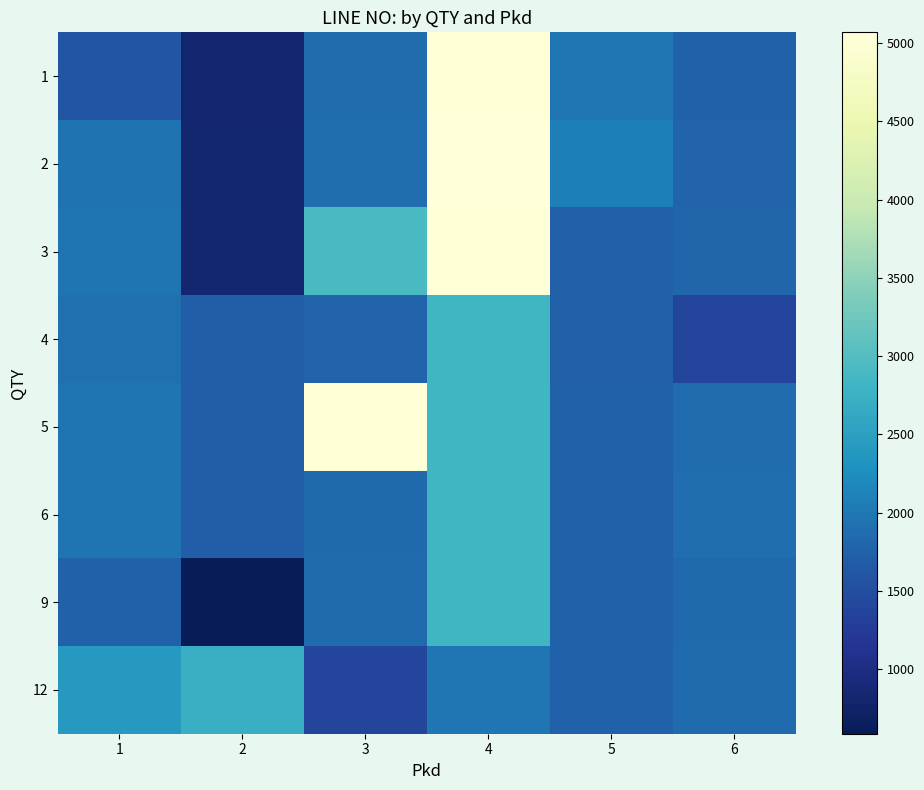

What is the maximum value shown in the chart?

5069